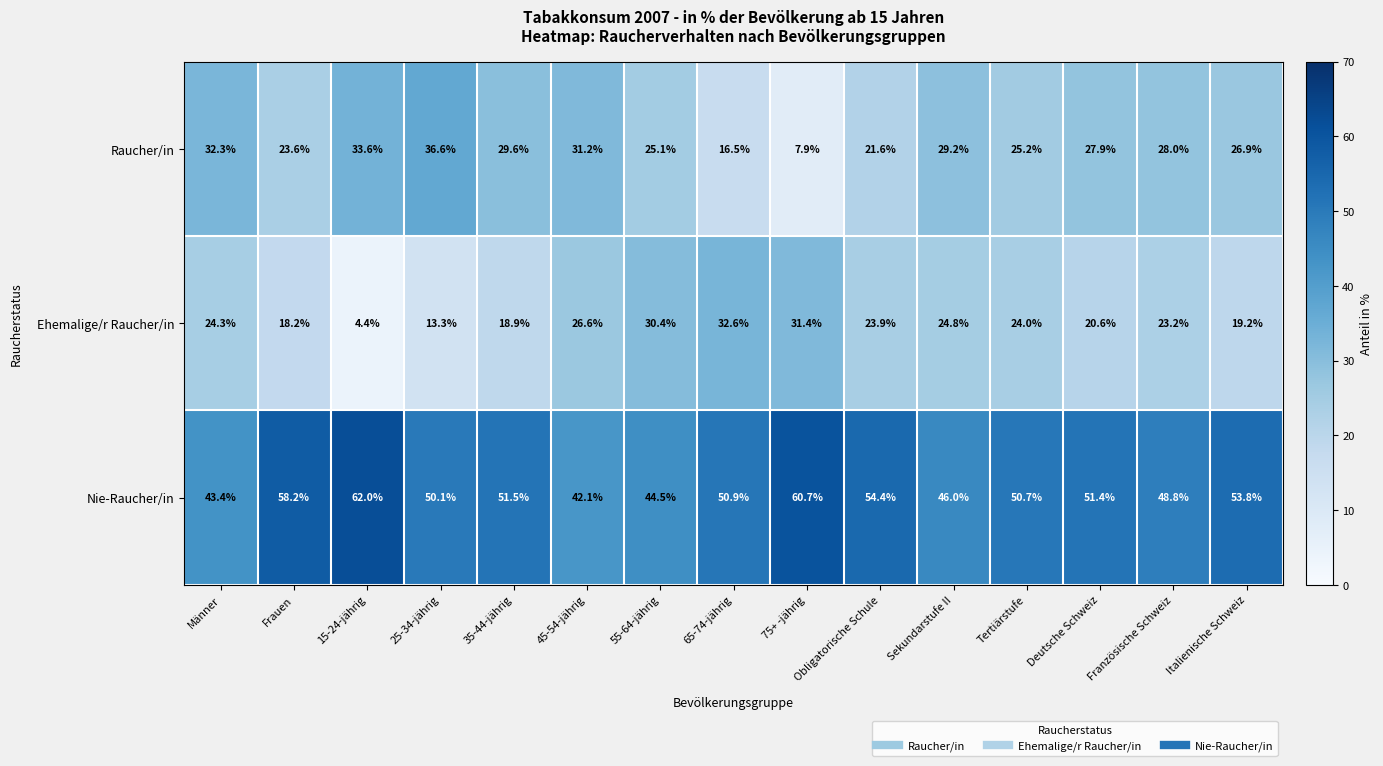

Count the number of data series in this chart.

3